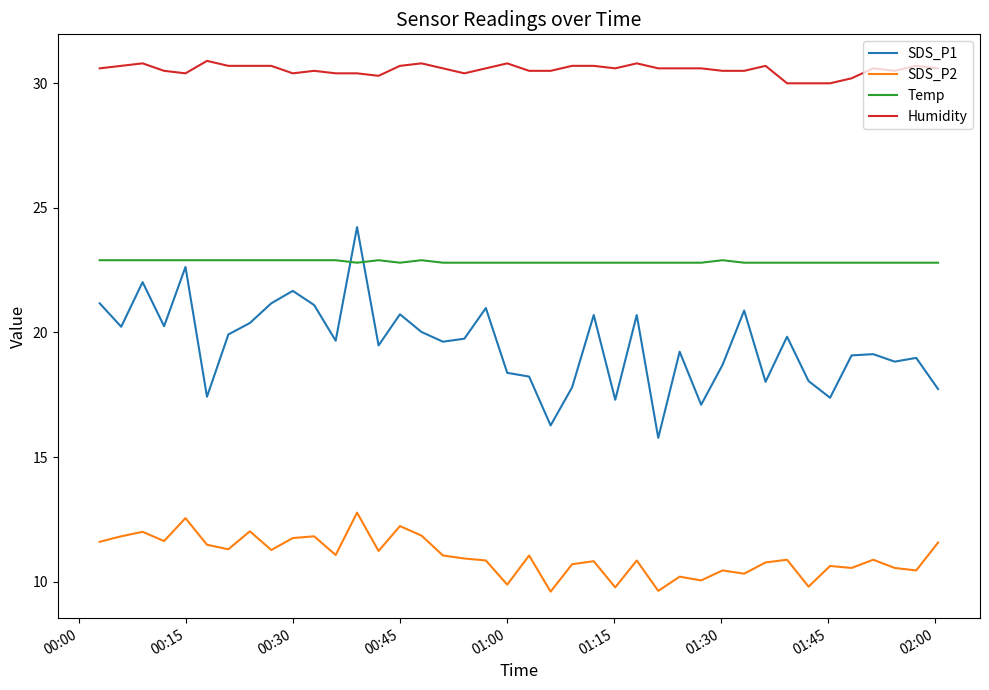

What is the highest value of the SDS_P2 series?

12.8